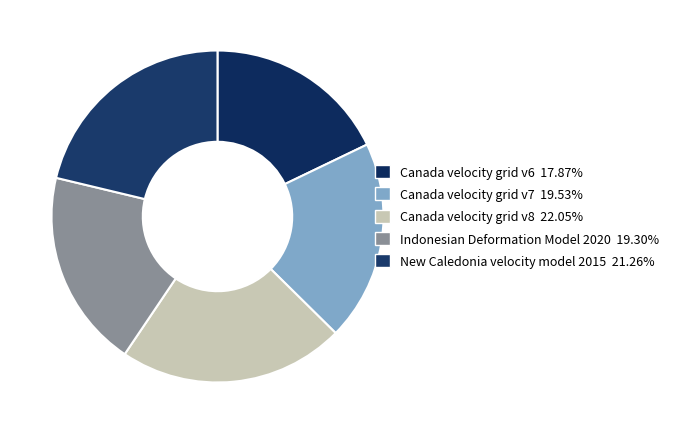

How many segments does this pie chart have?

5